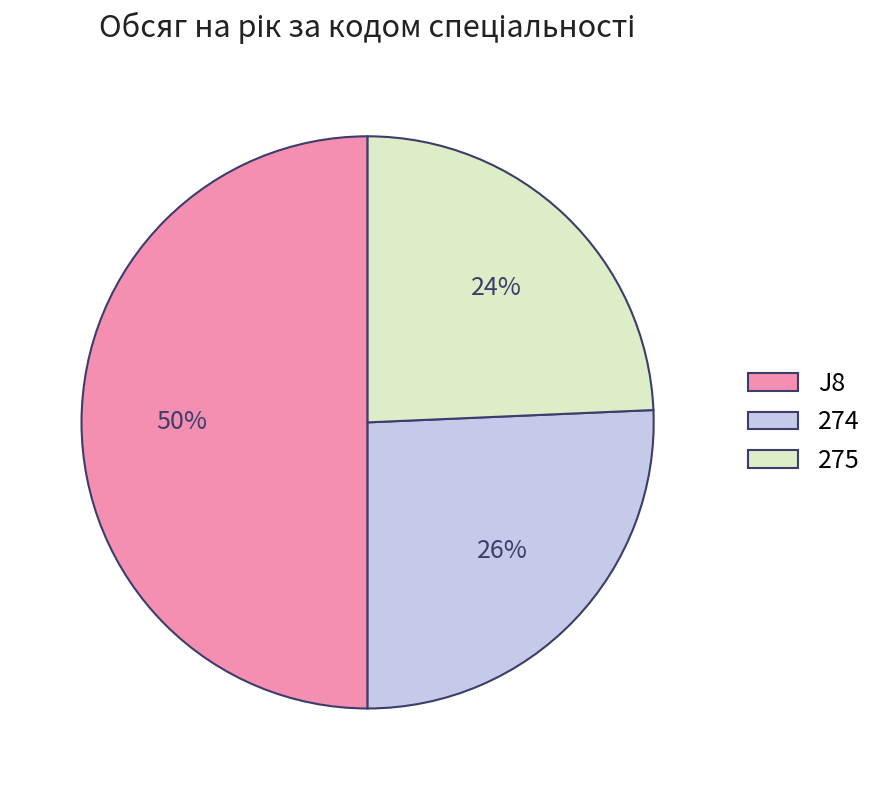

To the nearest percent, what percentage of the pie is 274?

26%